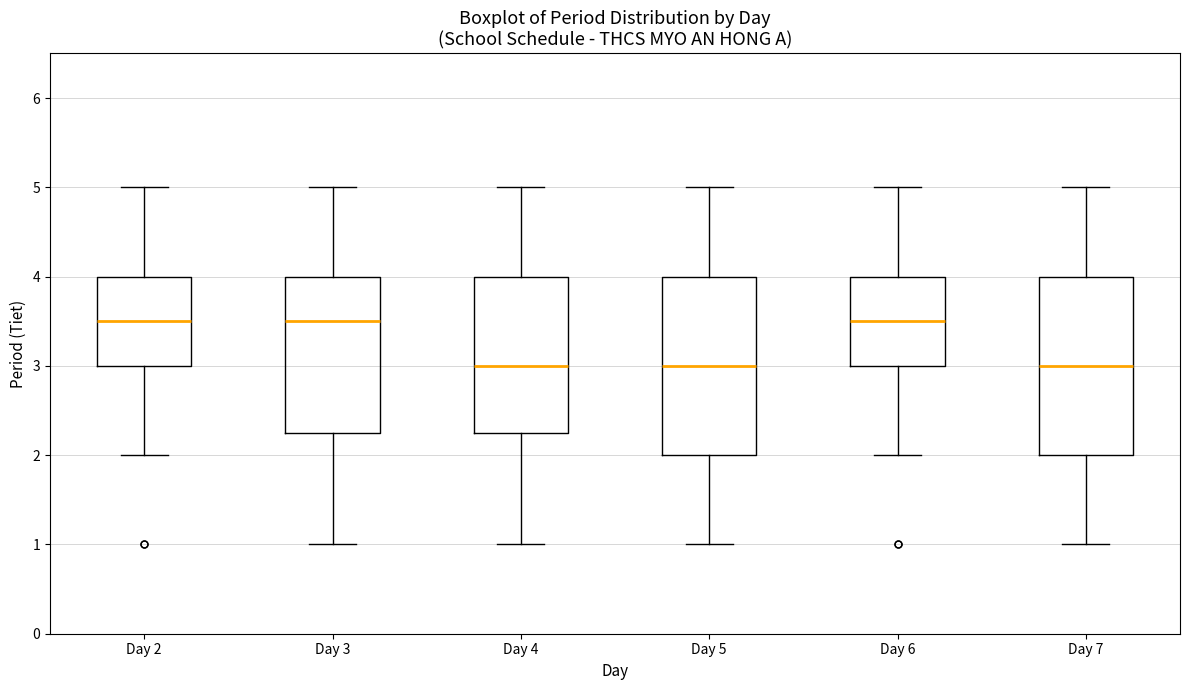

Reading left to right, transcribe this box plot: for each box, give where its median line is, the range the box spans, and where its two whiskers end, as read against the y-axis. The values are not printed on the chart, so give them approximately, as read against the axis.

Day 2: median 3.5, box 3.0 to 4.0, whiskers 2.0 to 5.0
Day 3: median 3.5, box 2.3 to 4.0, whiskers 1.0 to 5.0
Day 4: median 3.0, box 2.3 to 4.0, whiskers 1.0 to 5.0
Day 5: median 3.0, box 2.0 to 4.0, whiskers 1.0 to 5.0
Day 6: median 3.5, box 3.0 to 4.0, whiskers 2.0 to 5.0
Day 7: median 3.0, box 2.0 to 4.0, whiskers 1.0 to 5.0